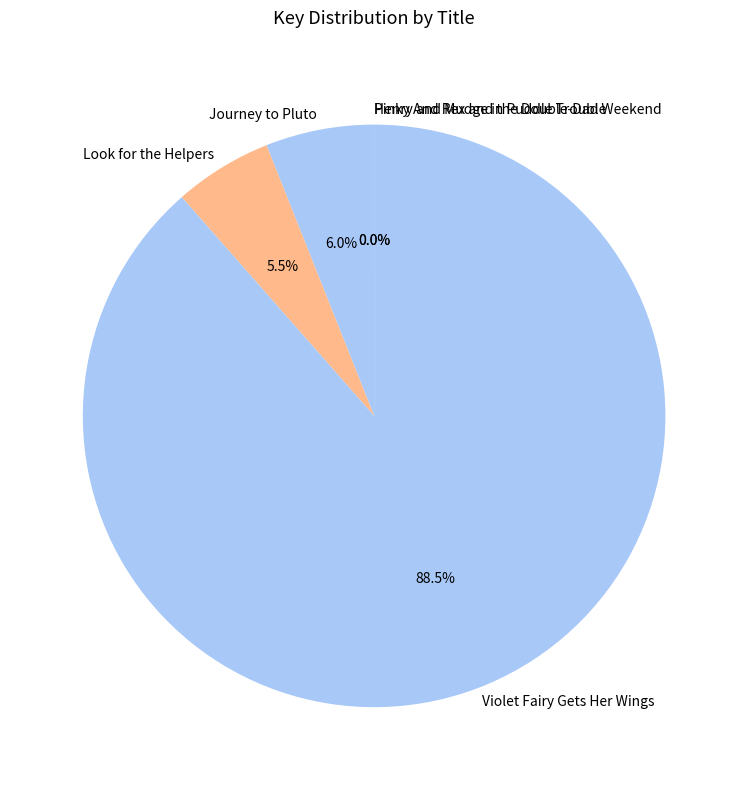

Is there a majority slice in this chart?

Yes